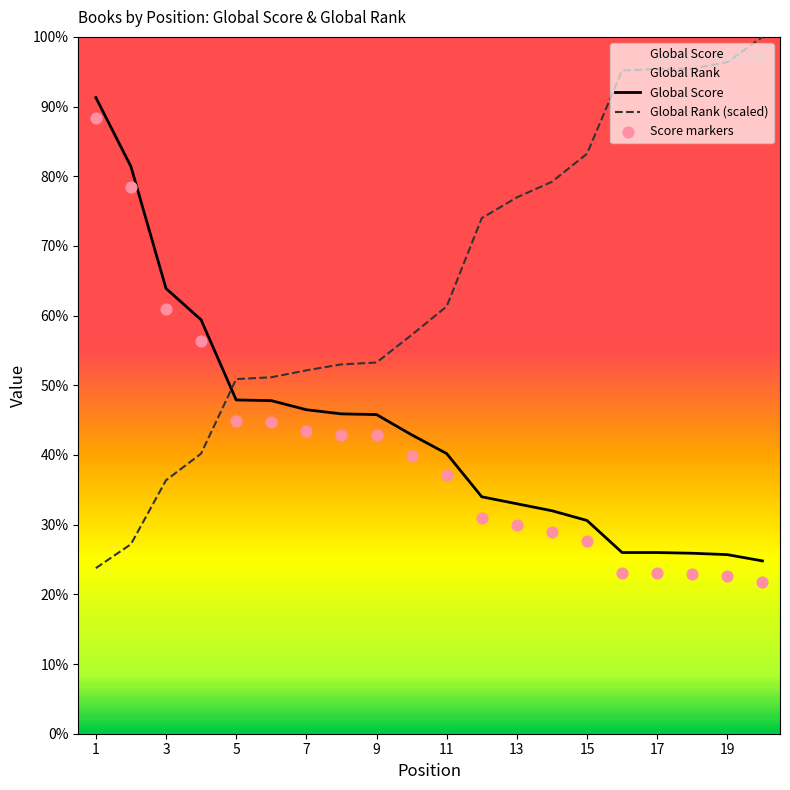

Which series has the largest total across all categories?

Global Rank (scaled)